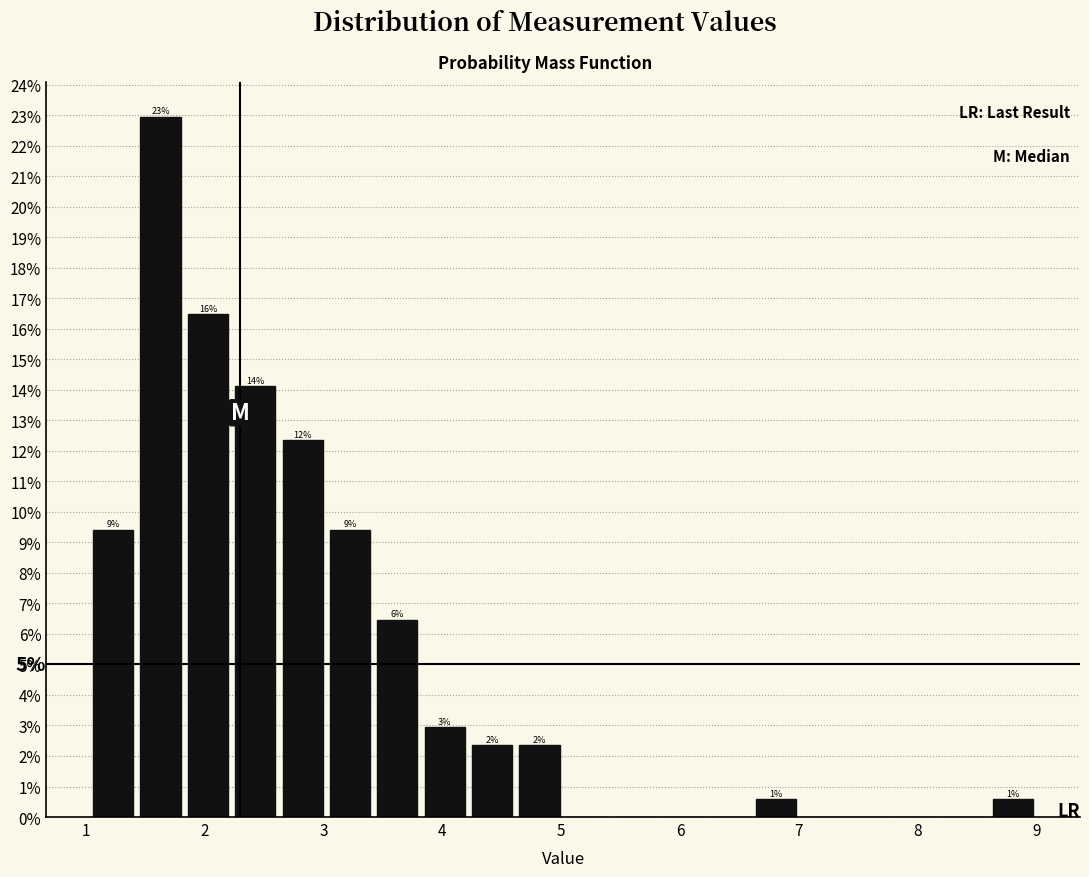

Read against the x-axis, roughly where is the centre of the tallest bar?

1.6